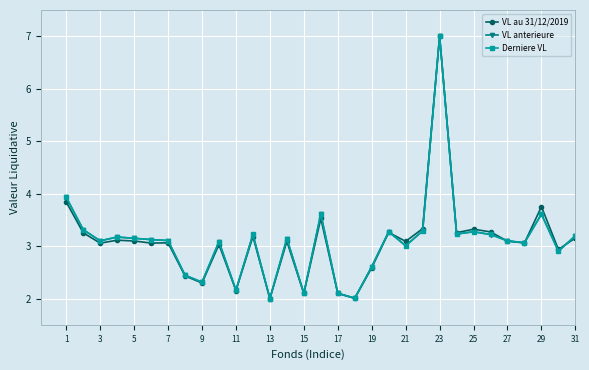

True or false: VL anterieure has more than 0 points higher than both neighbors.

True